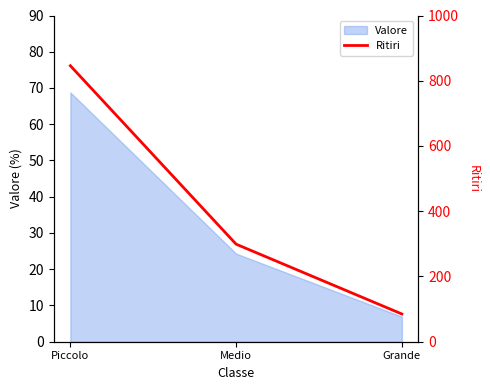

What is the label of the 2nd point from the left?

Medio